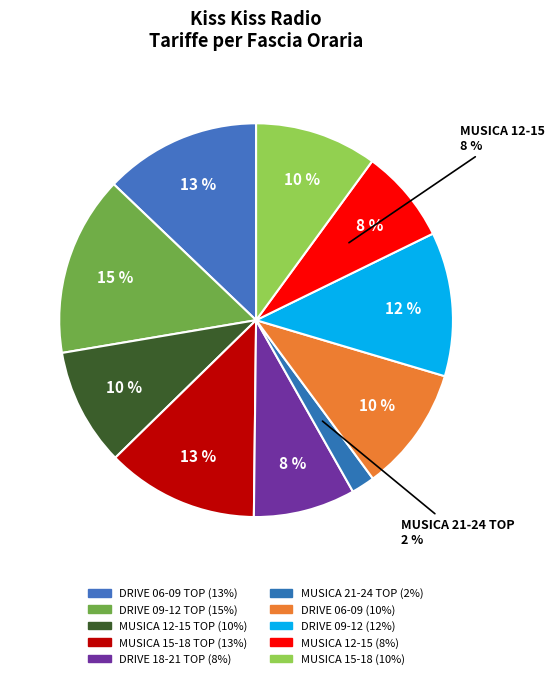

How many segments does this pie chart have?

10